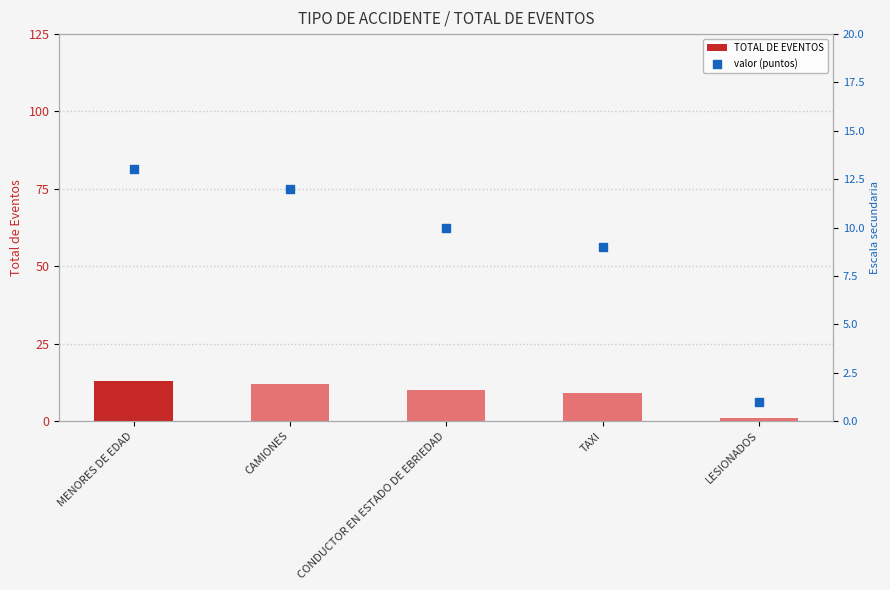

Which series has the largest total across all categories?

TOTAL DE EVENTOS